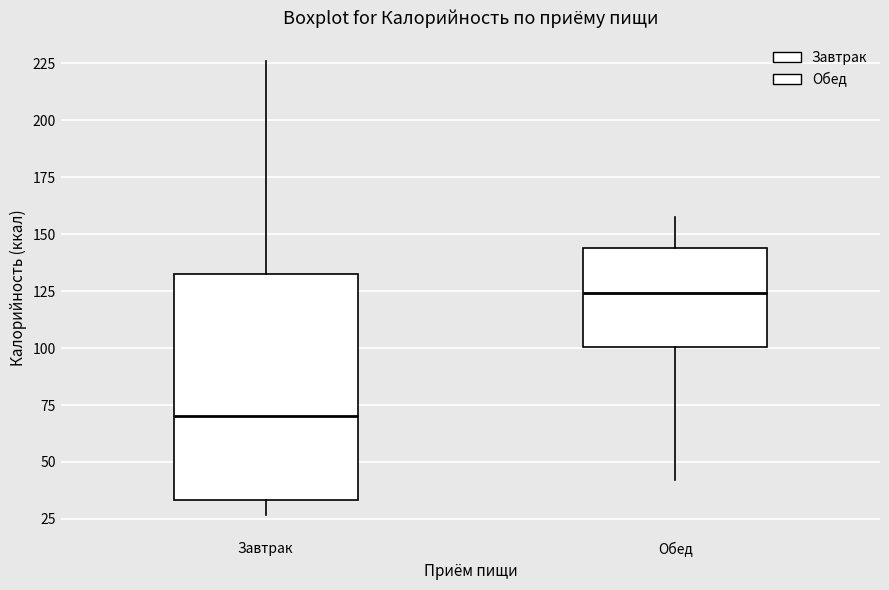

Which box has the lowest median line?

Завтрак